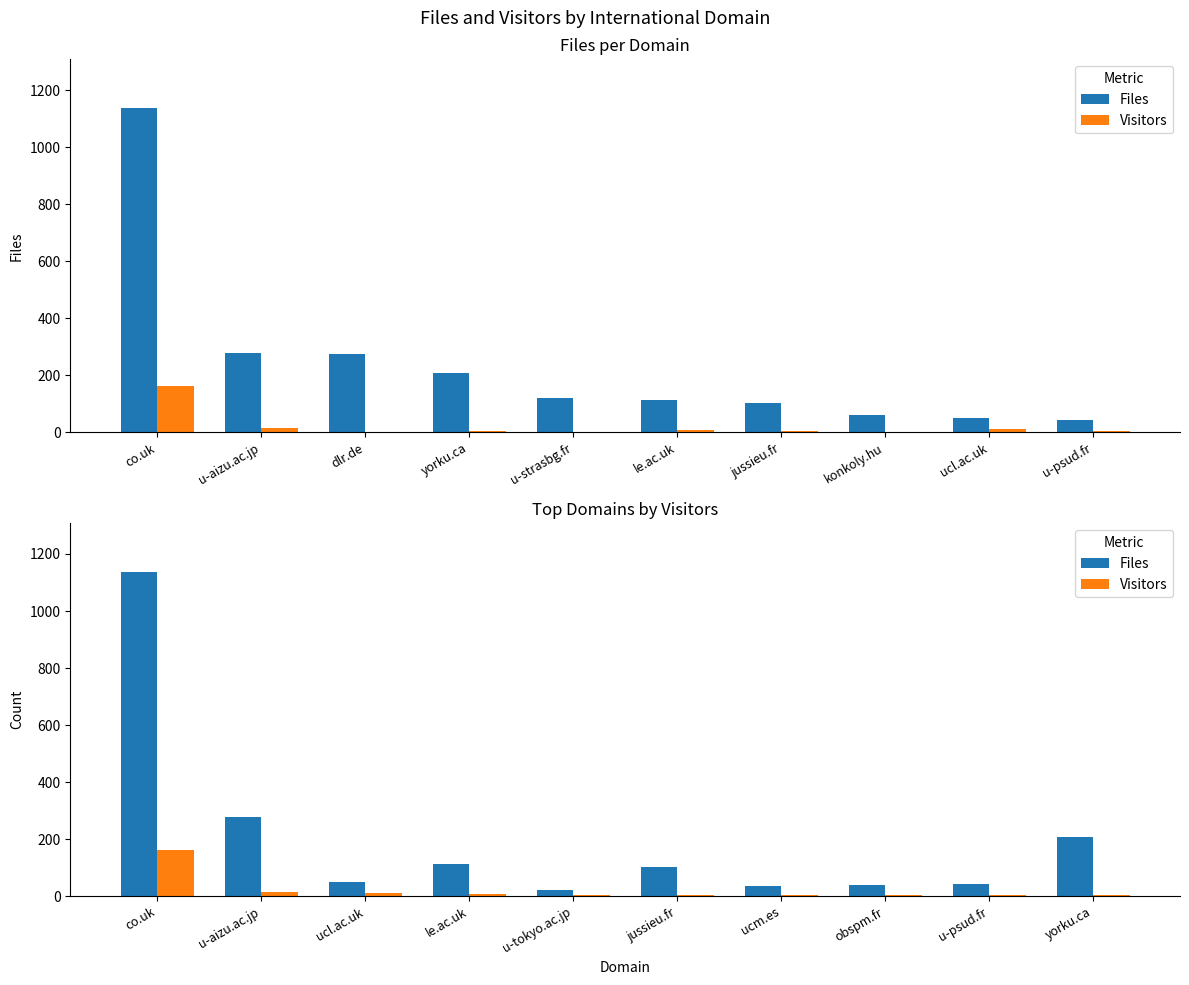

List the series in order of their peak value, lowest first.

Visitors, Files